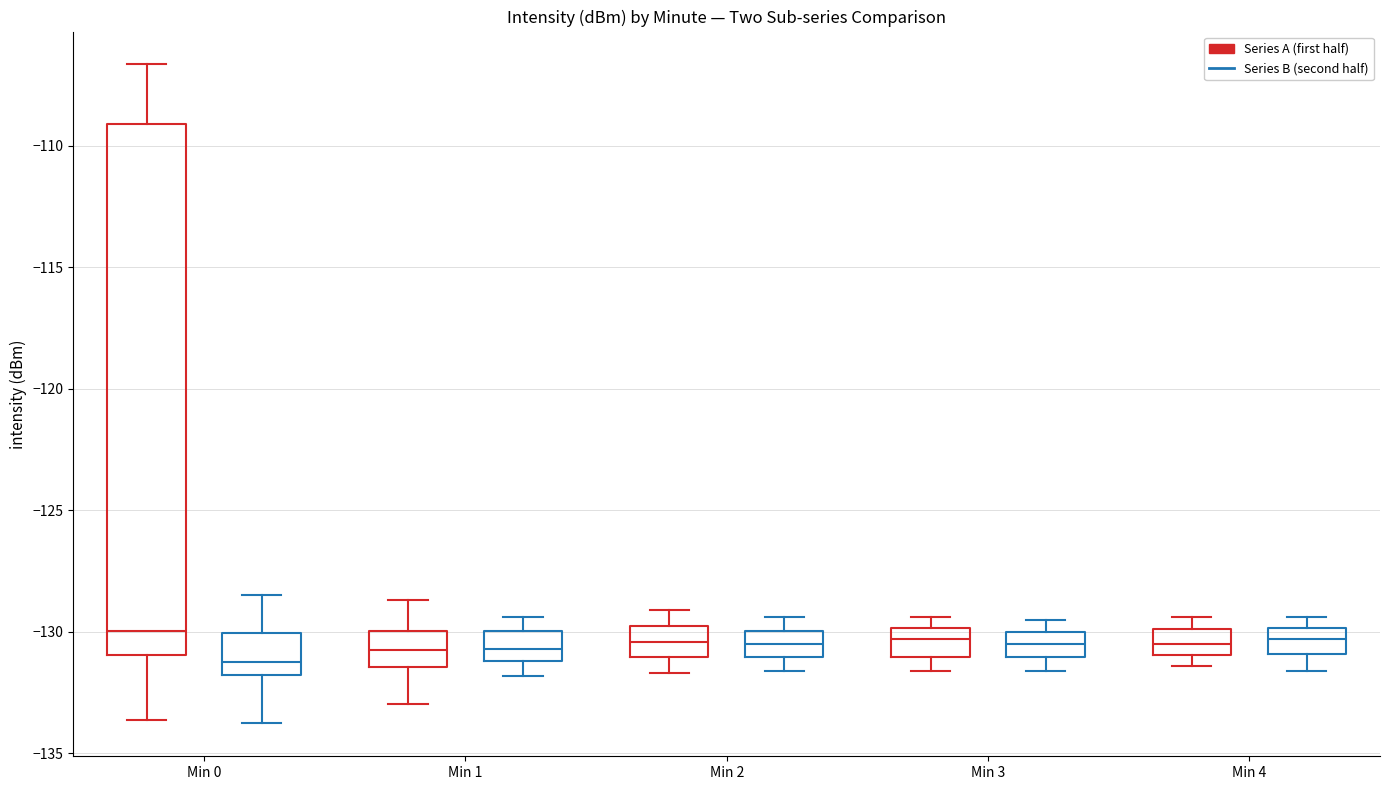

Reading left to right, transcribe this box plot: for each box, give where its median line is, the range the box spans, and where its two whiskers end, as read against the y-axis. The values are not printed on the chart, so give them approximately, as read against the axis.

Min 0 (Series A (first half)): median -130.0, box -131.0 to -109.0, whiskers -133.5 to -106.5
Min 0 (Series B (second half)): median -131.0, box -132.0 to -130.0, whiskers -134.0 to -128.5
Min 1 (Series A (first half)): median -131.0, box -131.5 to -130.0, whiskers -133.0 to -128.5
Min 1 (Series B (second half)): median -130.5, box -131.0 to -130.0, whiskers -132.0 to -129.5
Min 2 (Series A (first half)): median -130.5, box -131.0 to -129.5, whiskers -131.5 to -129.0
Min 2 (Series B (second half)): median -130.5, box -131.0 to -130.0, whiskers -131.5 to -129.5
Min 3 (Series A (first half)): median -130.5, box -131.0 to -130.0, whiskers -131.5 to -129.5
Min 3 (Series B (second half)): median -130.5, box -131.0 to -130.0, whiskers -131.5 to -129.5
Min 4 (Series A (first half)): median -130.5, box -131.0 to -130.0, whiskers -131.5 to -129.5
Min 4 (Series B (second half)): median -130.5, box -131.0 to -130.0, whiskers -131.5 to -129.5